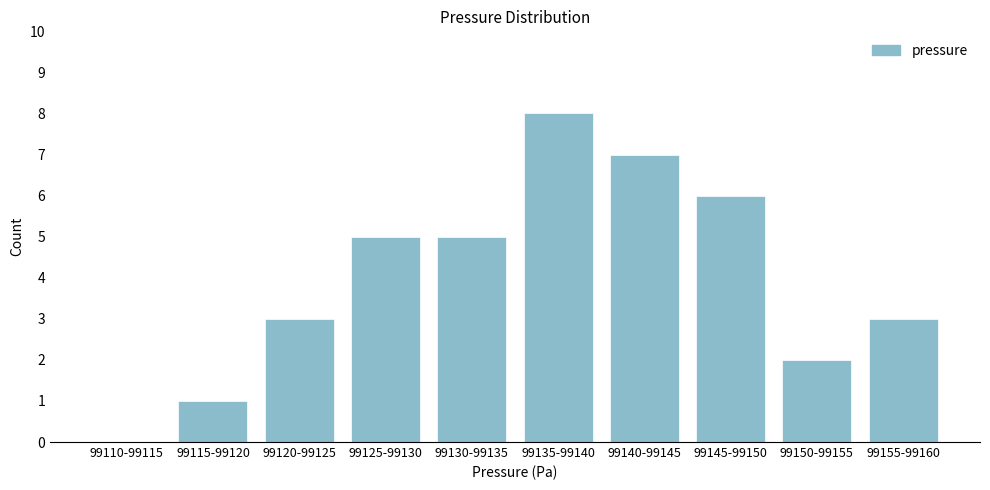

Reading right to left, transcribe all the data shown in this chart.

99155-99160=3	99150-99155=2	99145-99150=6	99140-99145=7	99135-99140=8	99130-99135=5	99125-99130=5	99120-99125=3	99115-99120=1	99110-99115=0